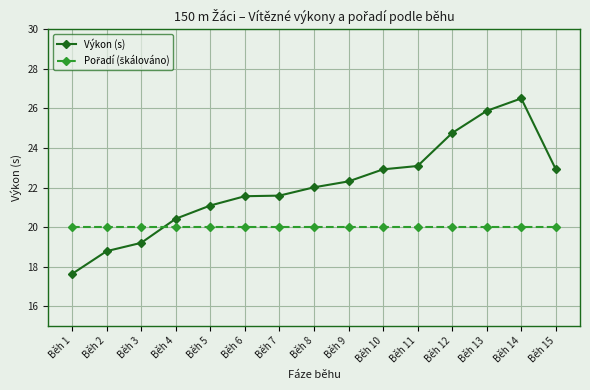

True or false: Výkon (s) has a value of 7.7 at Běh 3.

False